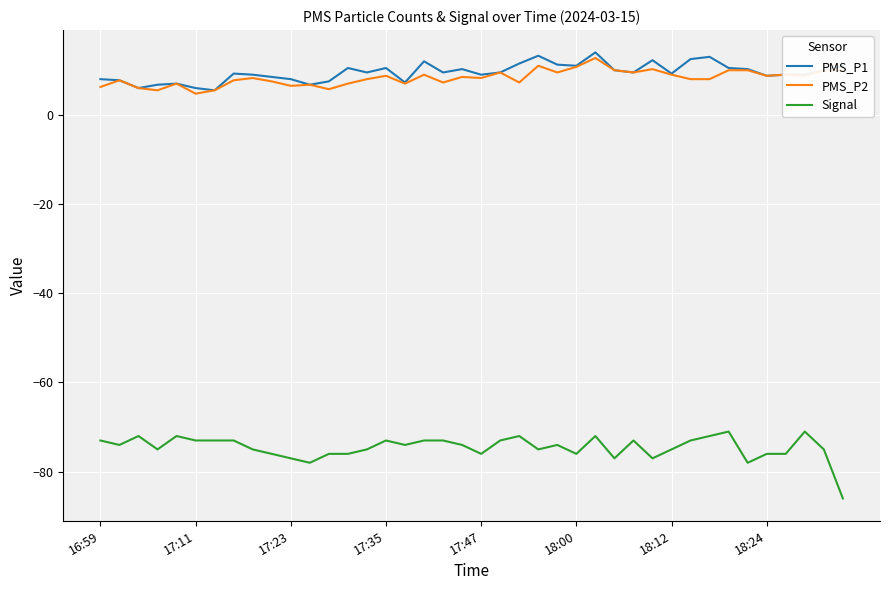

What is the highest value of the Signal series?

-71.0